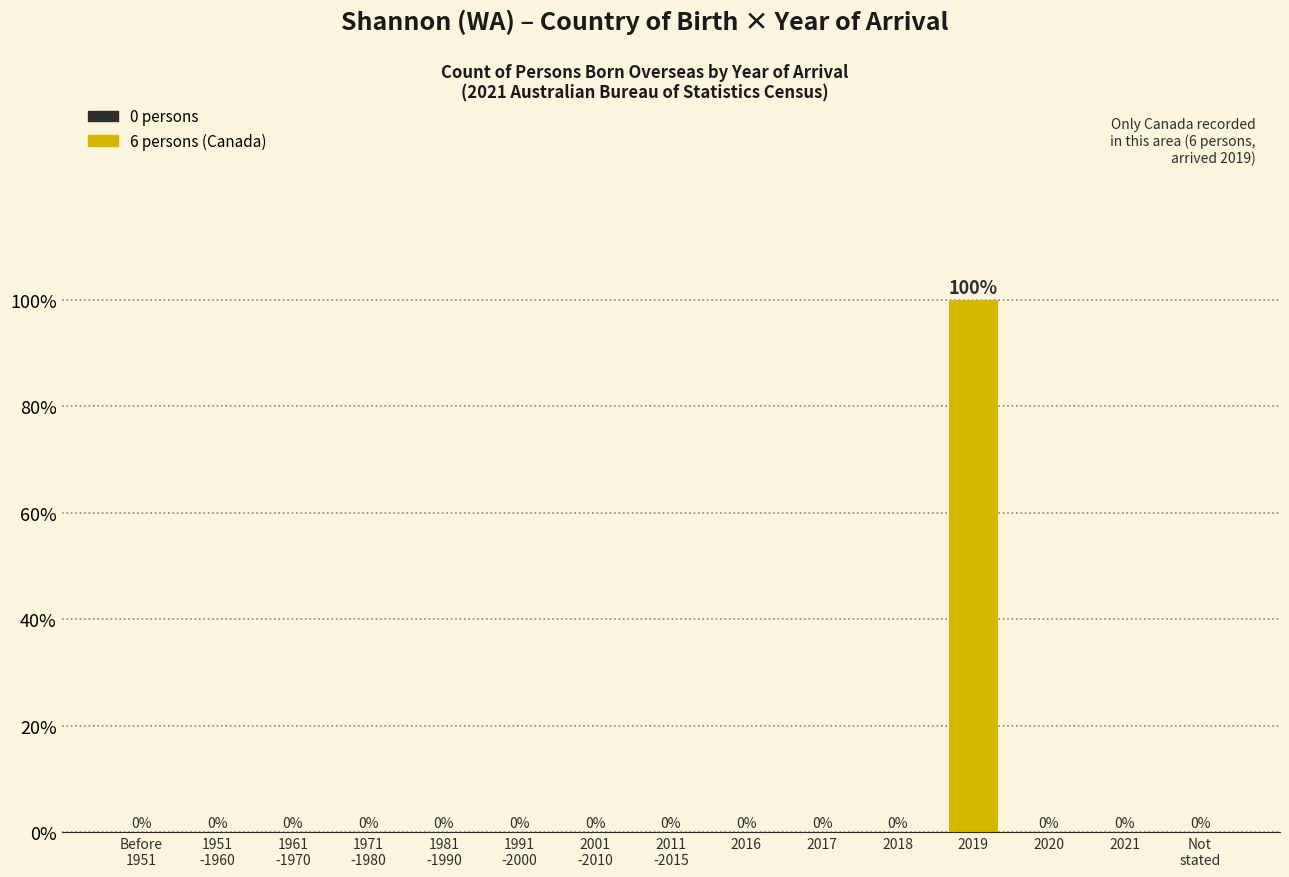

Is it true that the value at 2018 is 0?

True